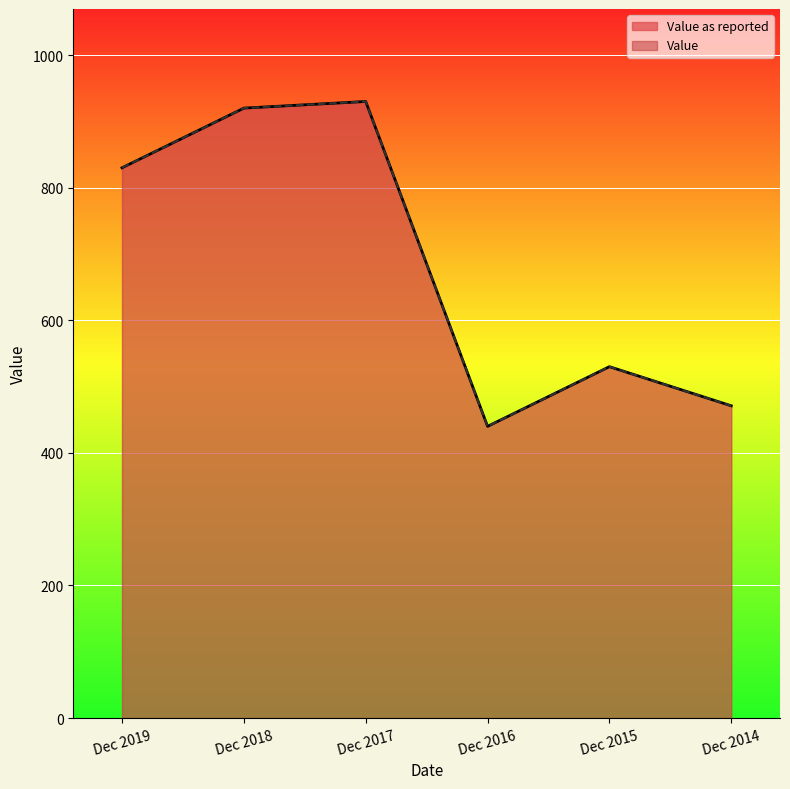

True or false: Value as reported and Value cross at least once.

False